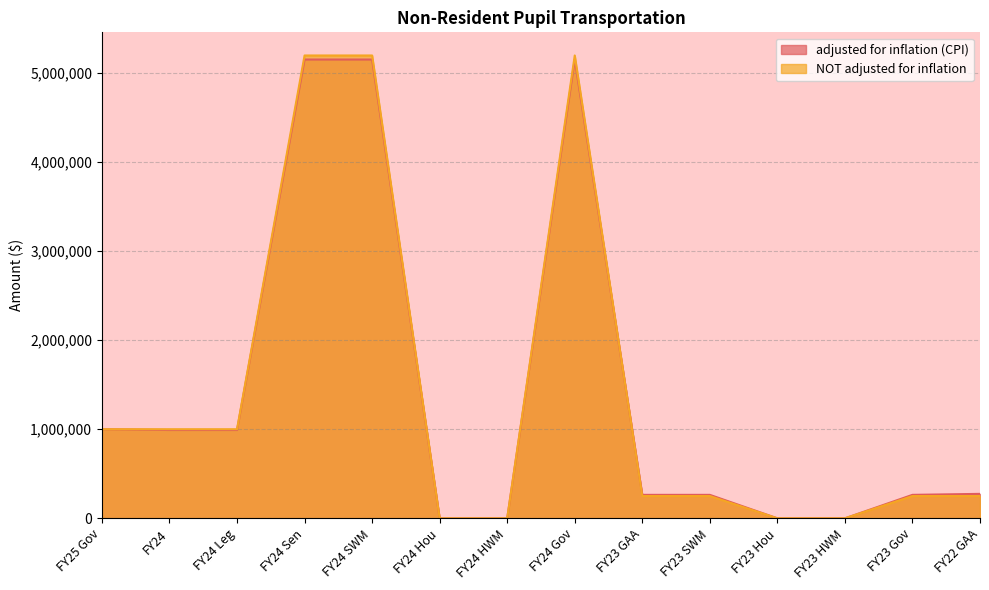

Which series ends up on top after the final intersection of adjusted for inflation (CPI) and NOT adjusted for inflation?

adjusted for inflation (CPI)